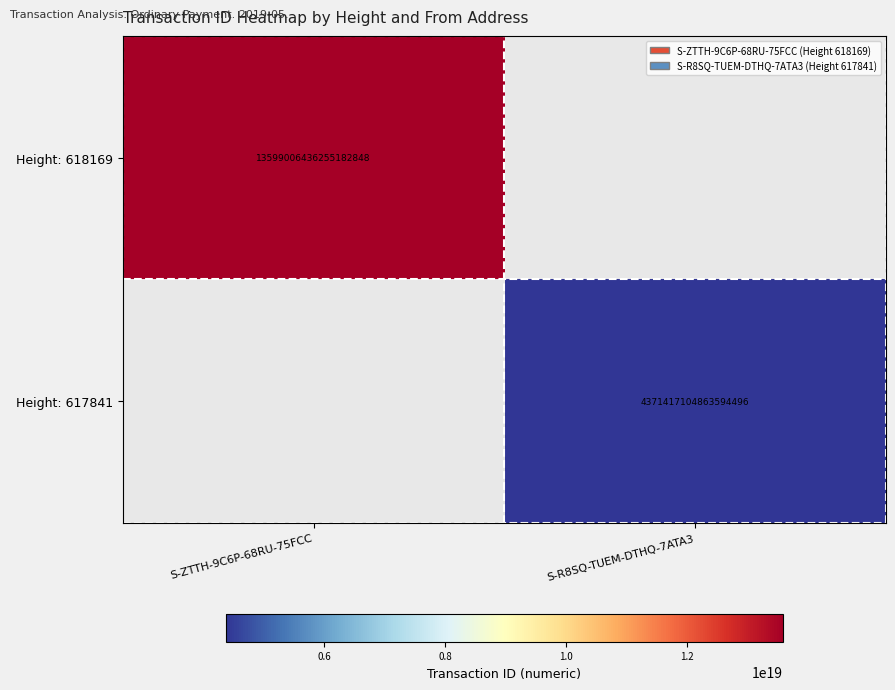

The value of Height: 617841 at S-R8SQ-TUEM-DTHQ-7ATA3 is 1007621016637890944. True or false?

False